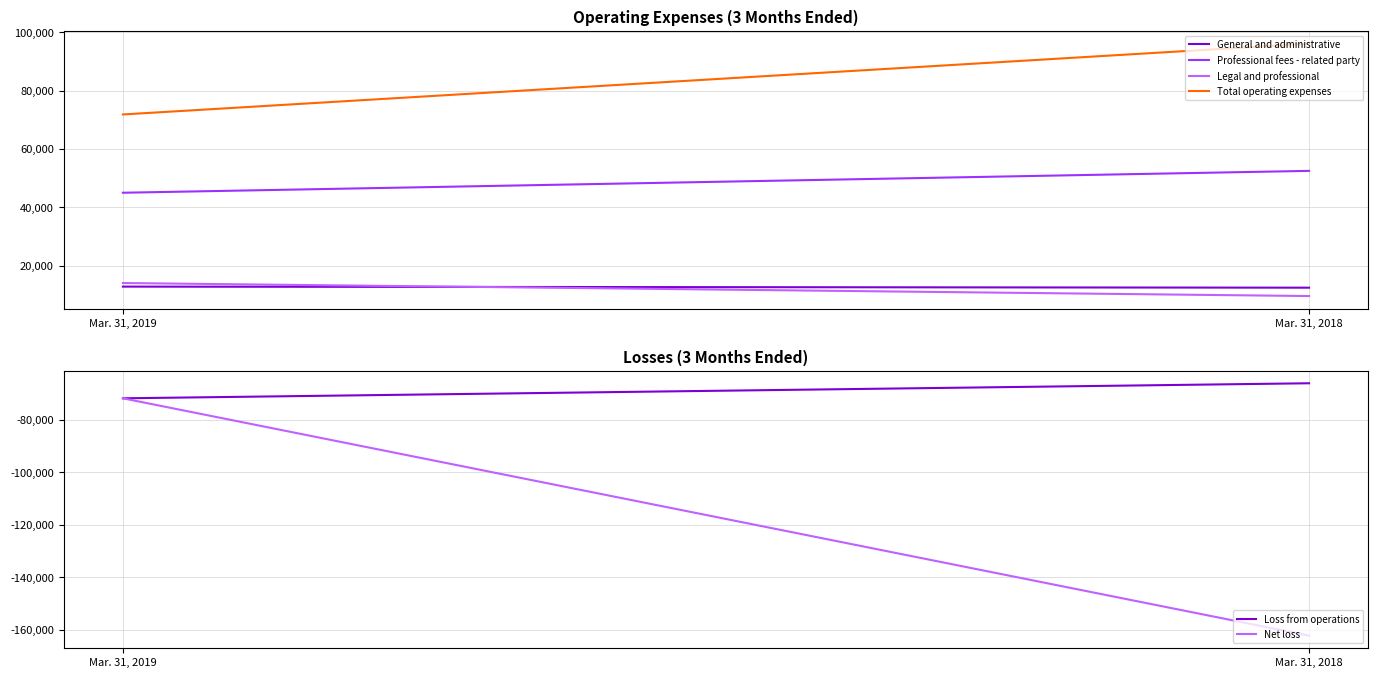

Which category has the highest value across all series?

Mar. 31, 2018